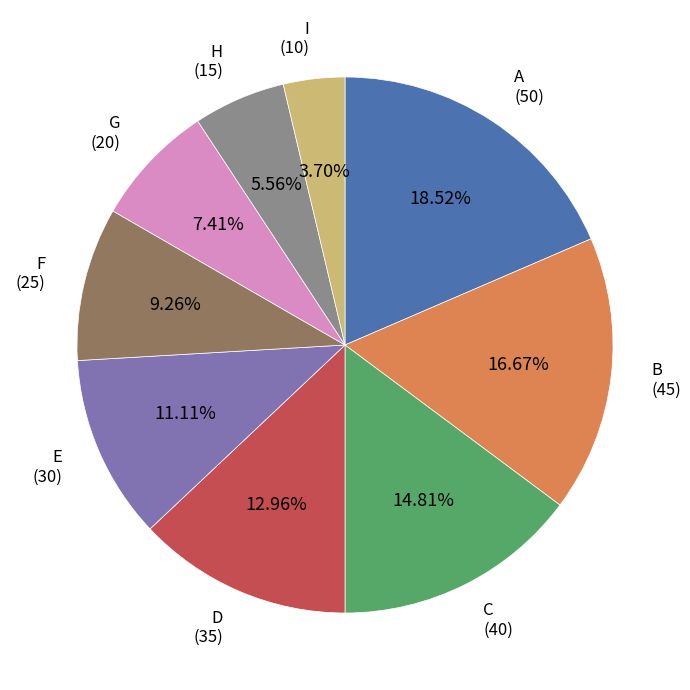

What is the smallest slice in the pie chart?

I